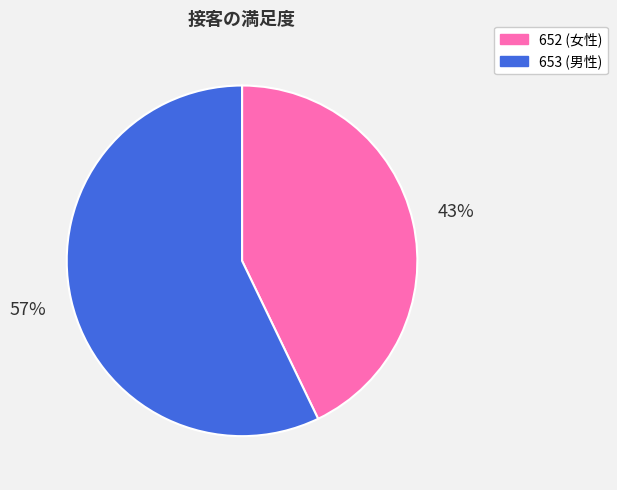

Which slice is the largest?

653